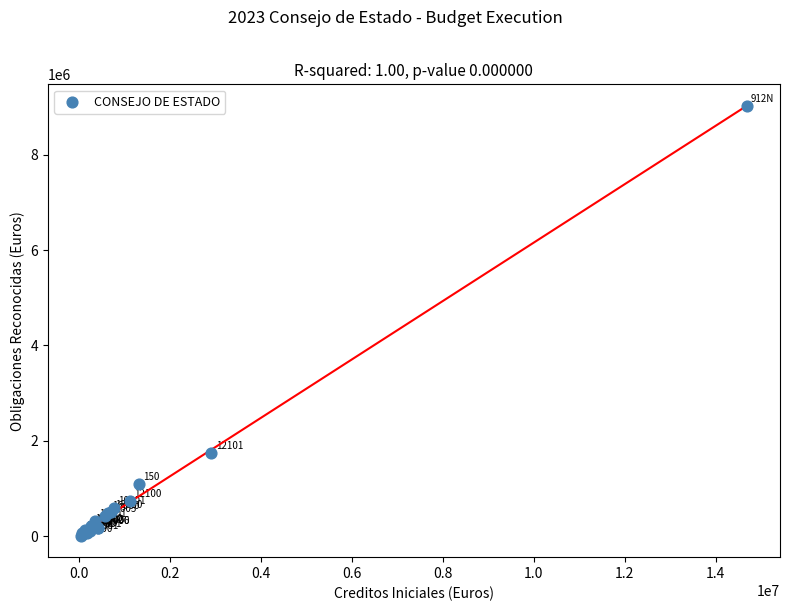

What Y value in the scatter plot is closest to 4511471?

1736252.0